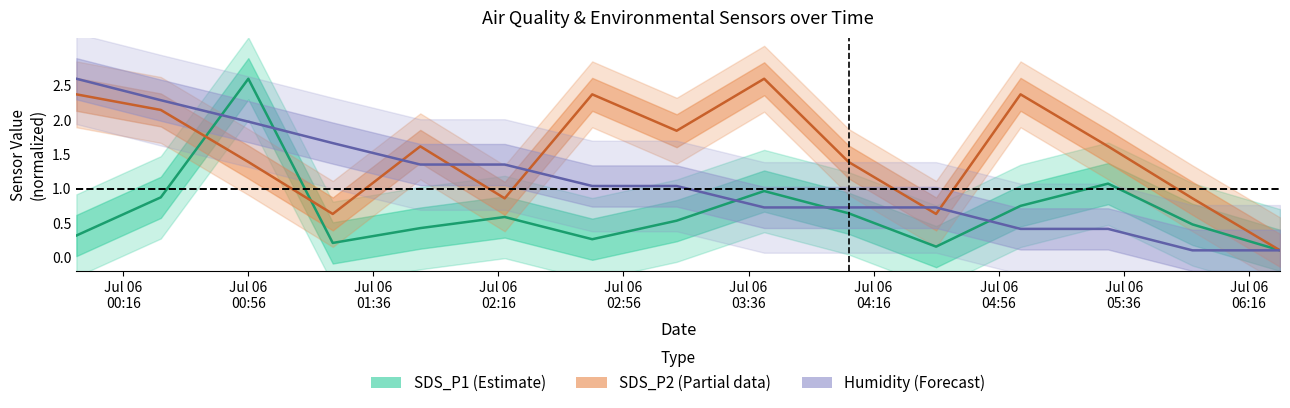

Rank the series by their average value, from highest to lowest.

SDS_P2, Humidity, SDS_P1